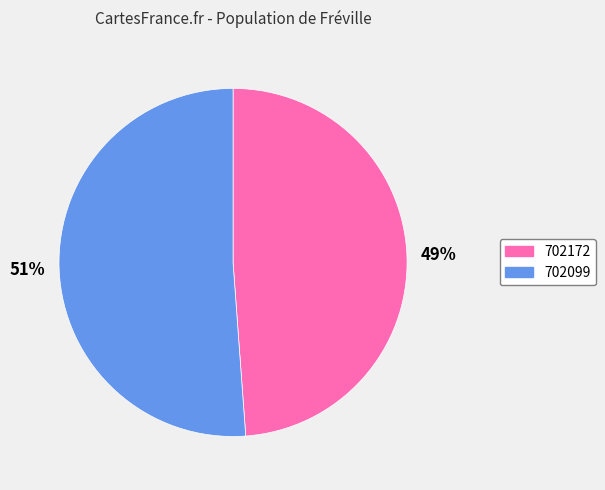

Do 702099 and 702172 together represent more than half of the pie?

Yes